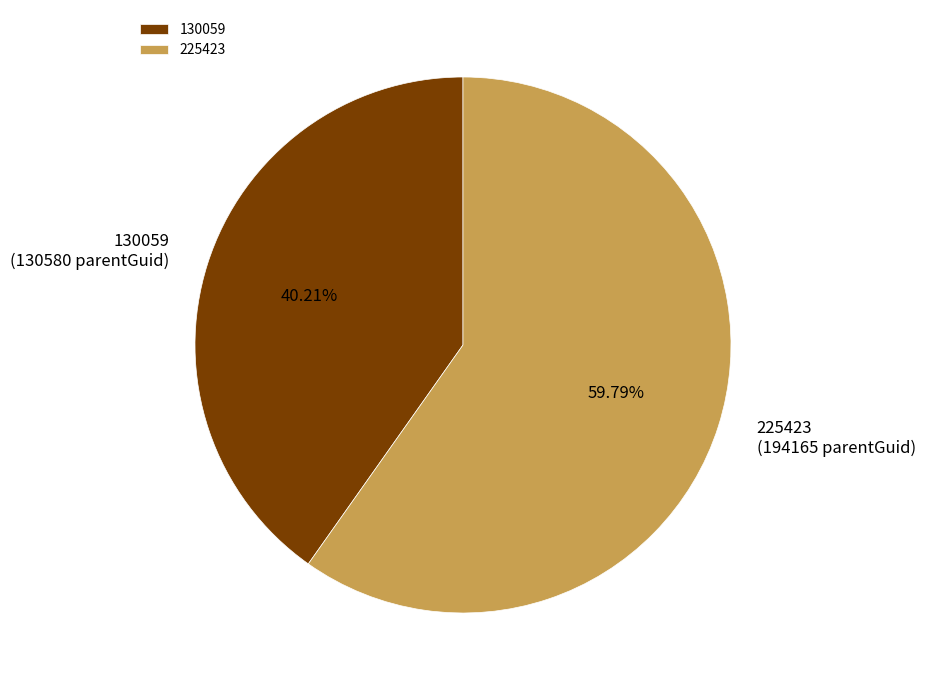

Which category has the smallest portion of the pie?

130059